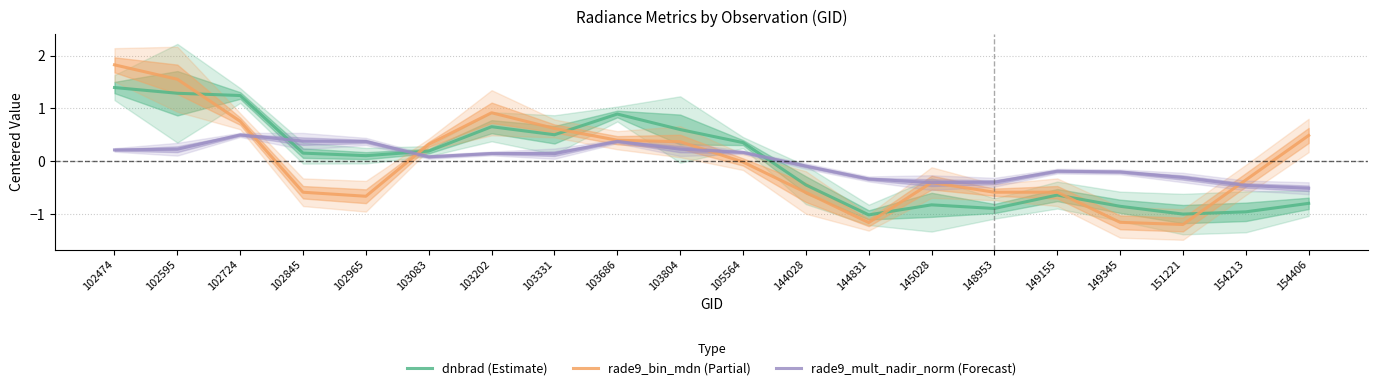

How many interior local valleys does the rade9_mult_nadir_norm (Forecast) series have?

3